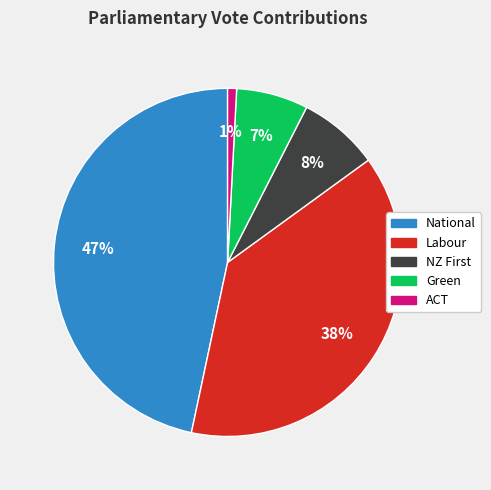

To the nearest percent, what is the average slice percentage?

20%